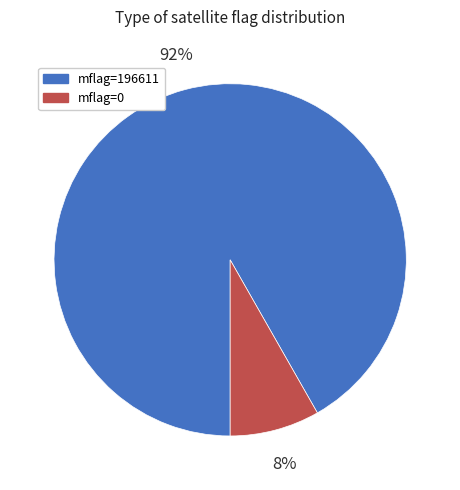

Is the sum of mflag=196611 and mflag=0 greater than half?

Yes